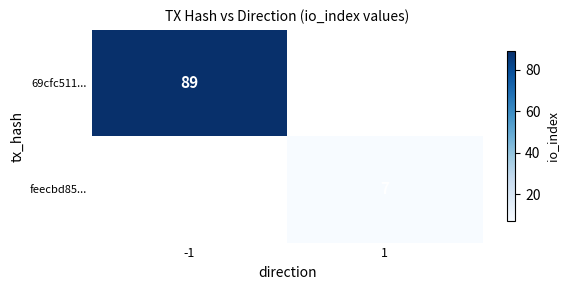

The 69cfc511... series shows 57 at -1. True or false?

False